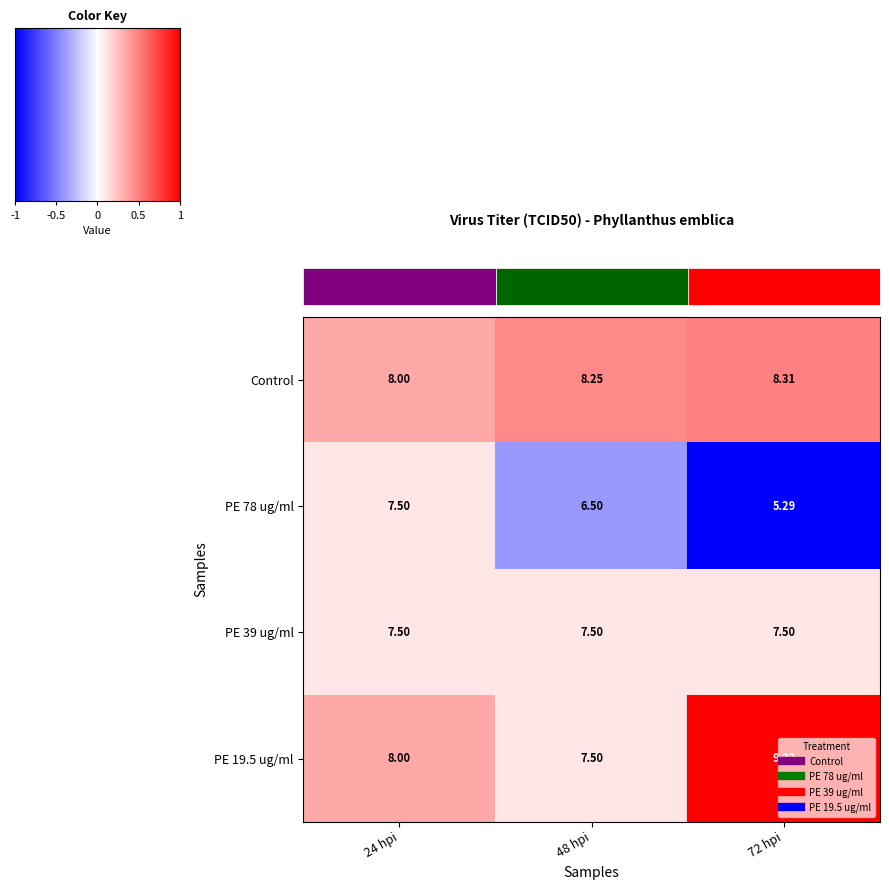

Is the value of PE 78 ug/ml at 48 hpi greater than the value of PE 19.5 ug/ml at 48 hpi?

No